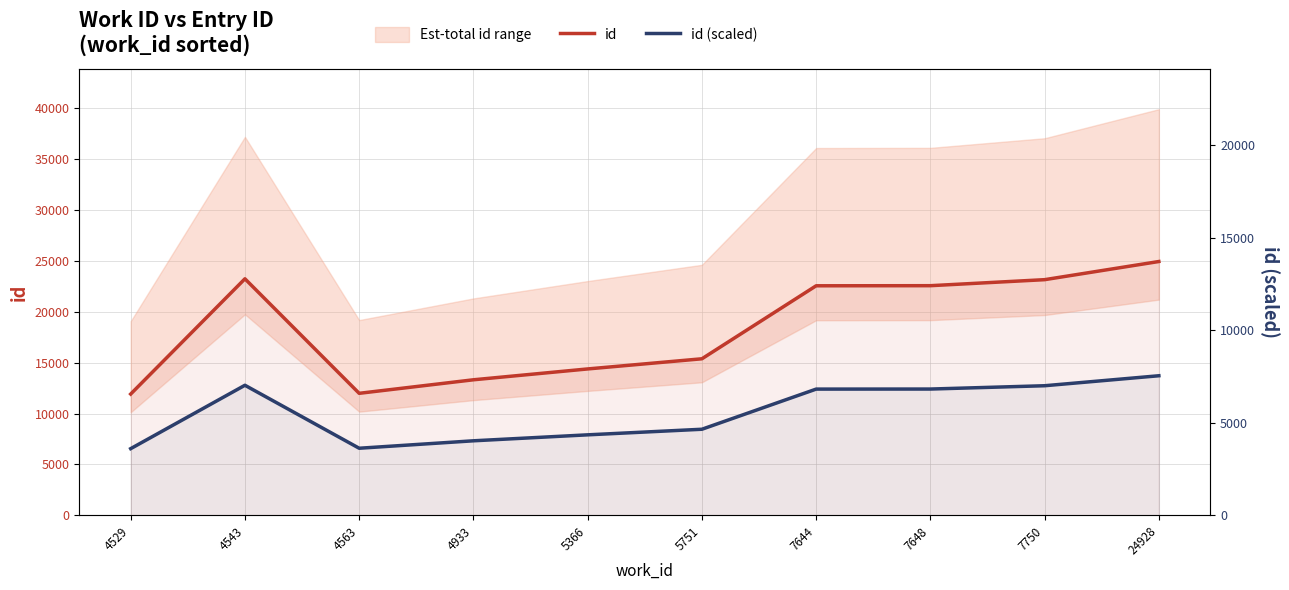

What is the maximum value for id?

24928.0